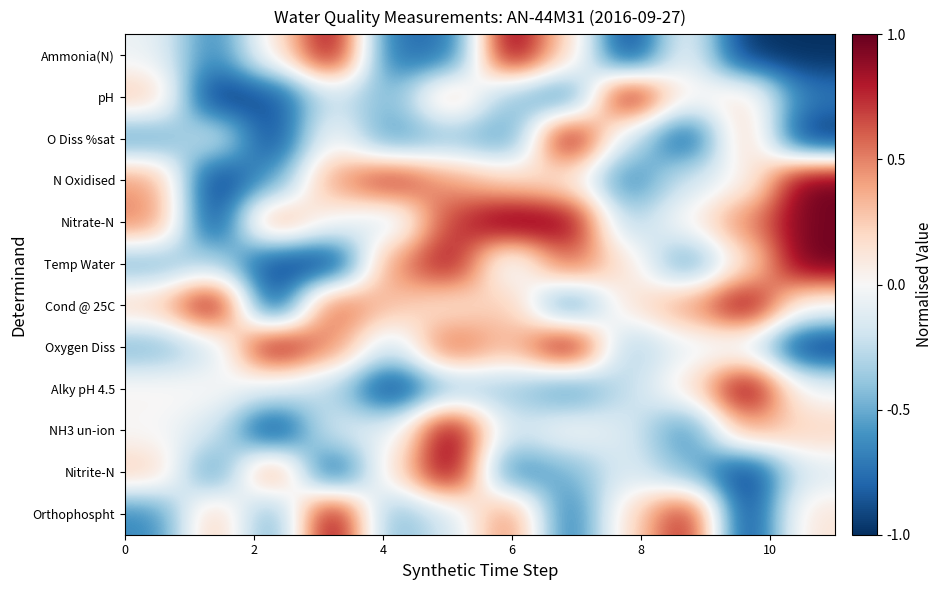

At how many categories does at least one series exceed 0?

12